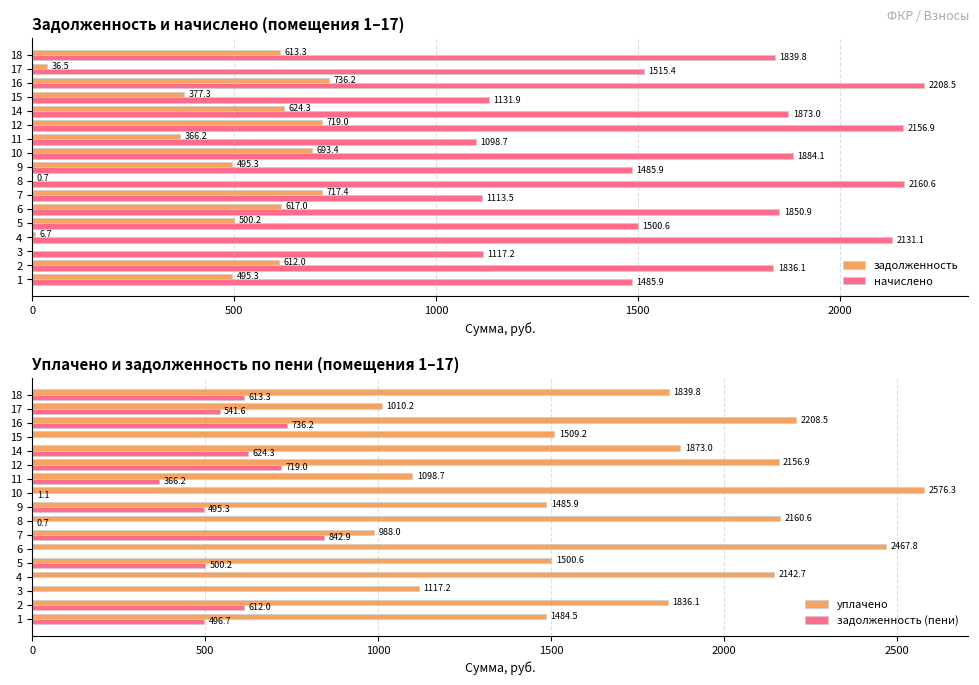

Which category has the highest value in the задолженность series?

16